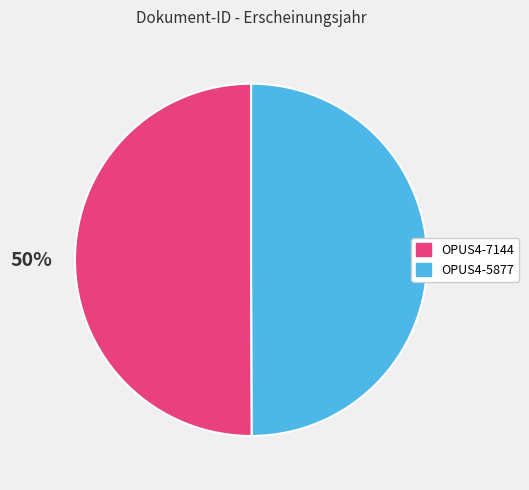

To the nearest percent, what is the average slice percentage?

50%